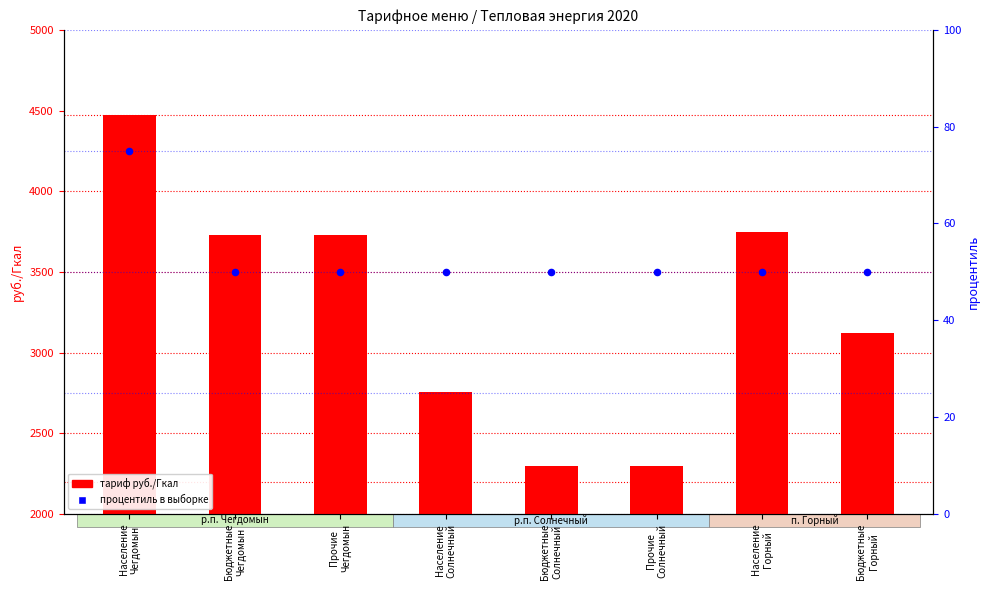

What are all the series names shown in the legend?

тариф руб./Гкал, процентиль в выборке